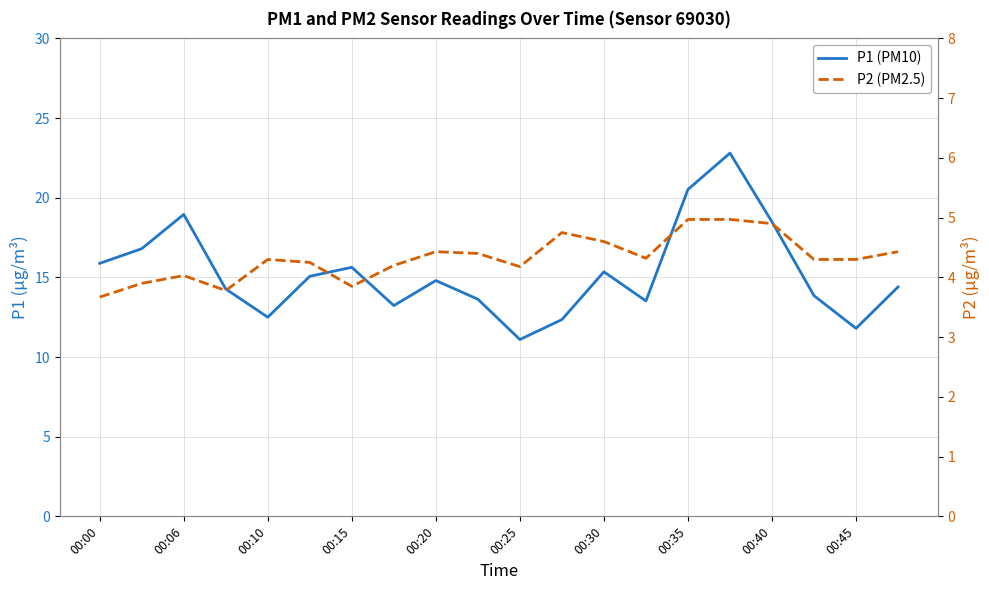

What value does the P2 (PM2.5) series have at 00:06?

3.9